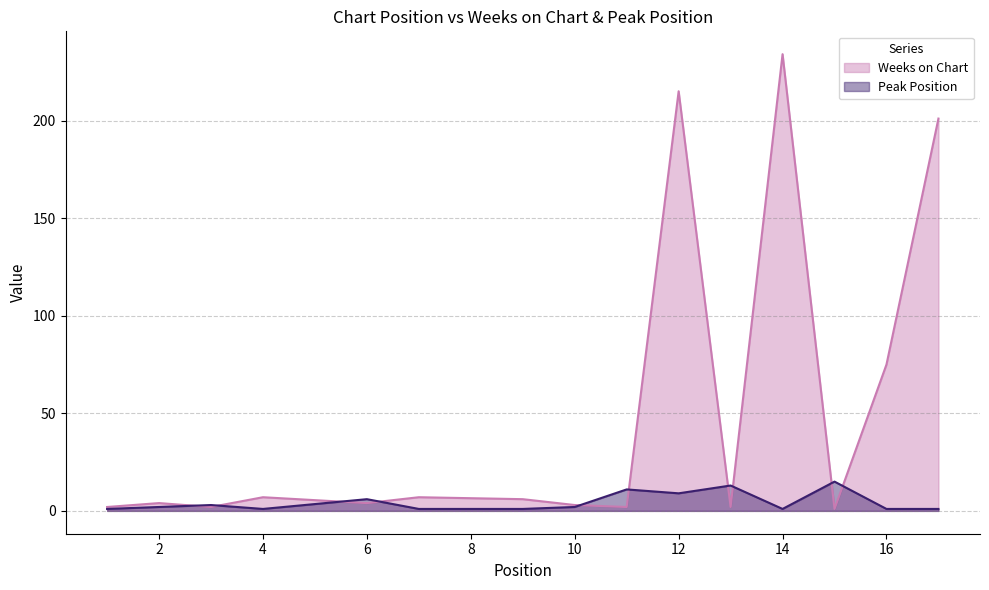

List the series in order of their peak value, highest first.

Weeks on Chart, Peak Position